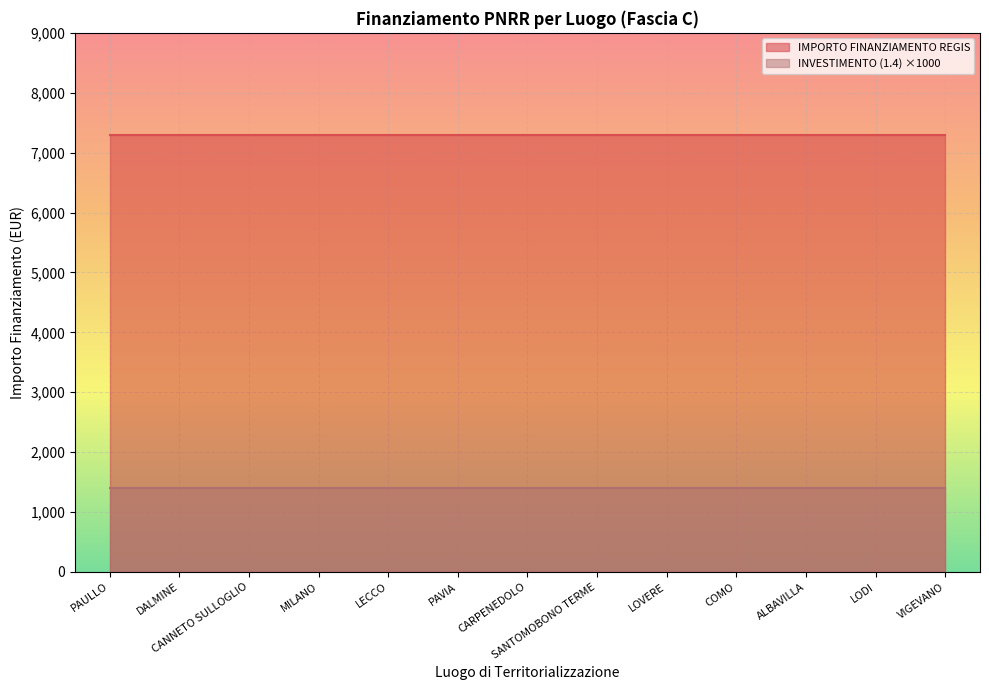

What is the average value of the INVESTIMENTO (1.4) series?

1.4